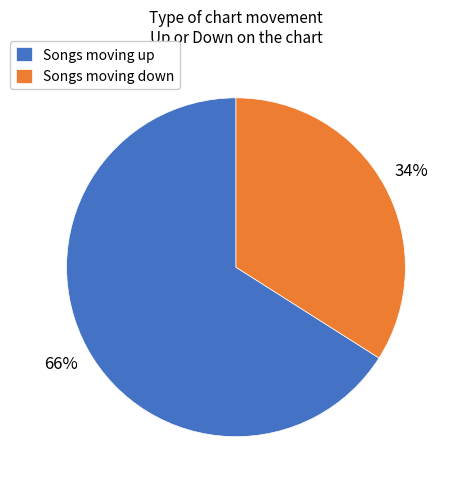

To the nearest percent, what is the average slice percentage?

50%